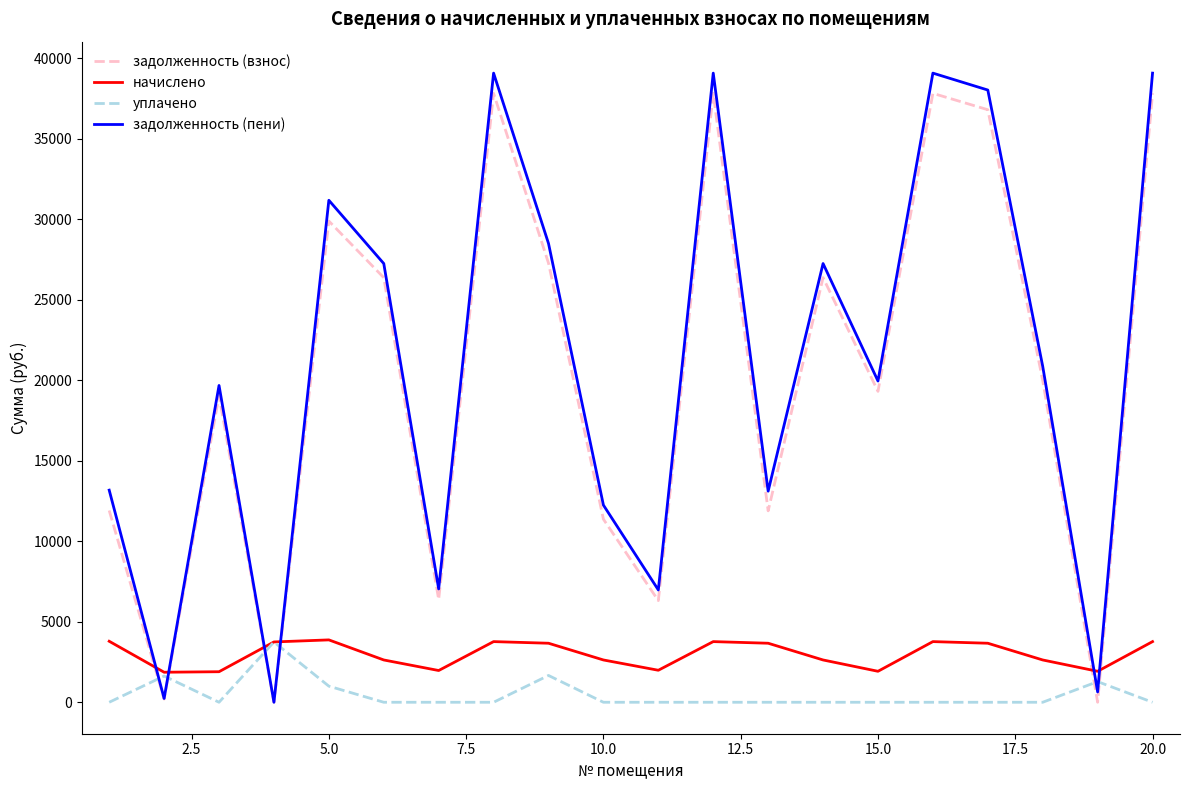

What is the maximum value for задолженность (взнос)?

37813.3